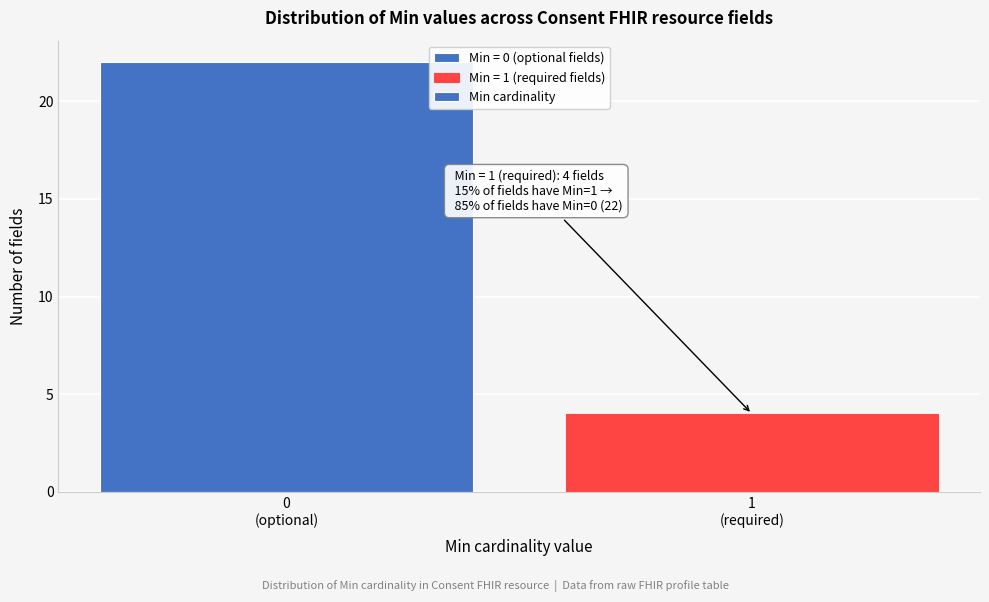

Reading left to right, list all the values displayed in this chart.

22	4